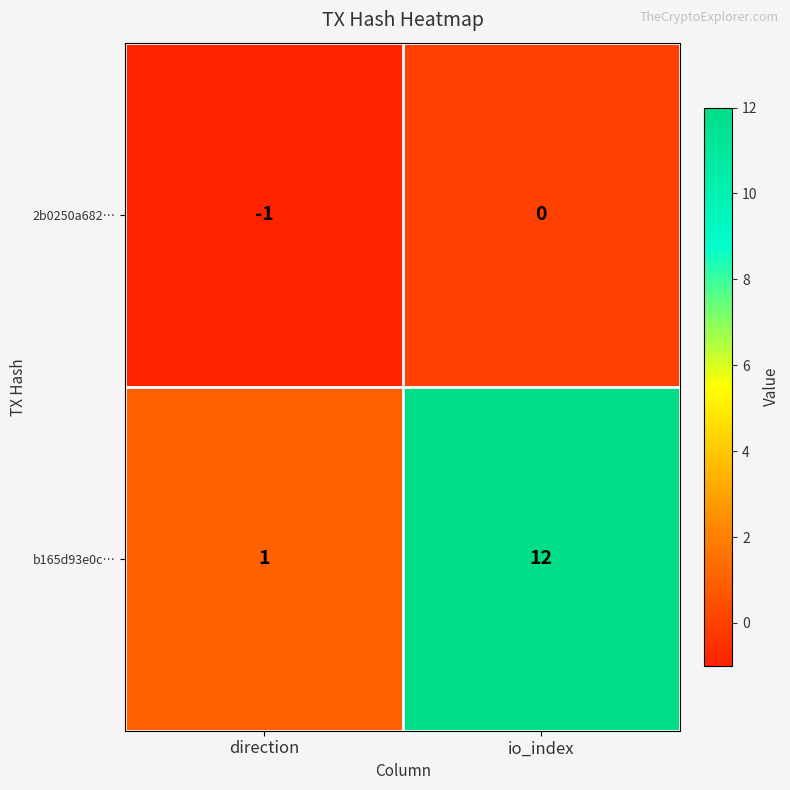

The 2b0250a682… series shows 1 at io_index. True or false?

False